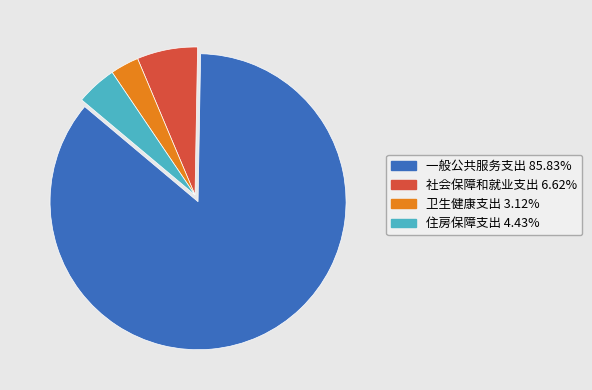

Rank the categories by value from lowest to highest.

卫生健康支出, 住房保障支出, 社会保障和就业支出, 一般公共服务支出